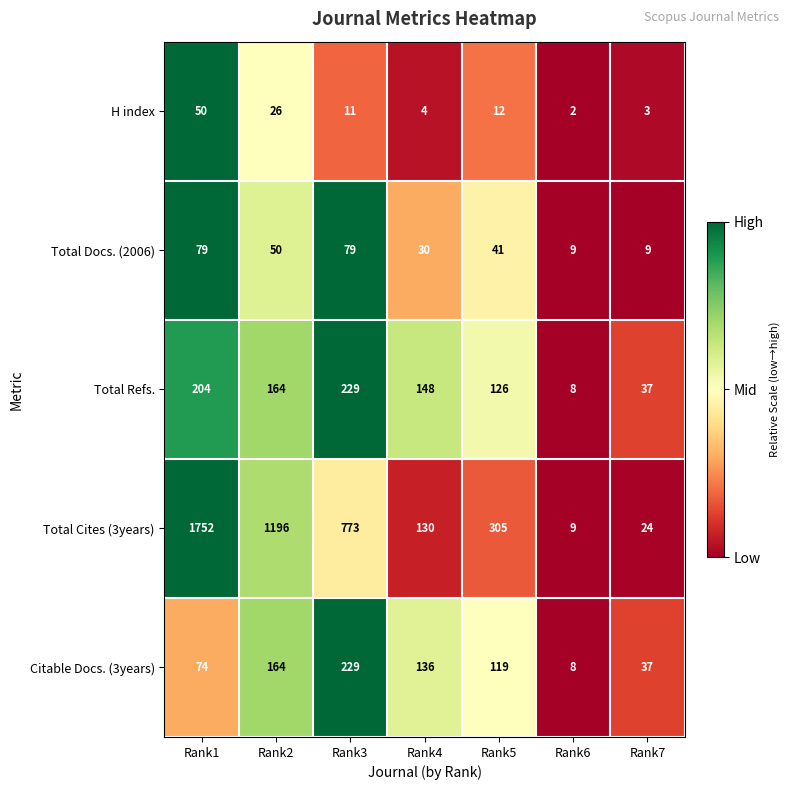

At Rank5, list the series in order from largest to smallest.

Total Cites (3years), Total Refs., Citable Docs. (3years), Total Docs. (2006), H index